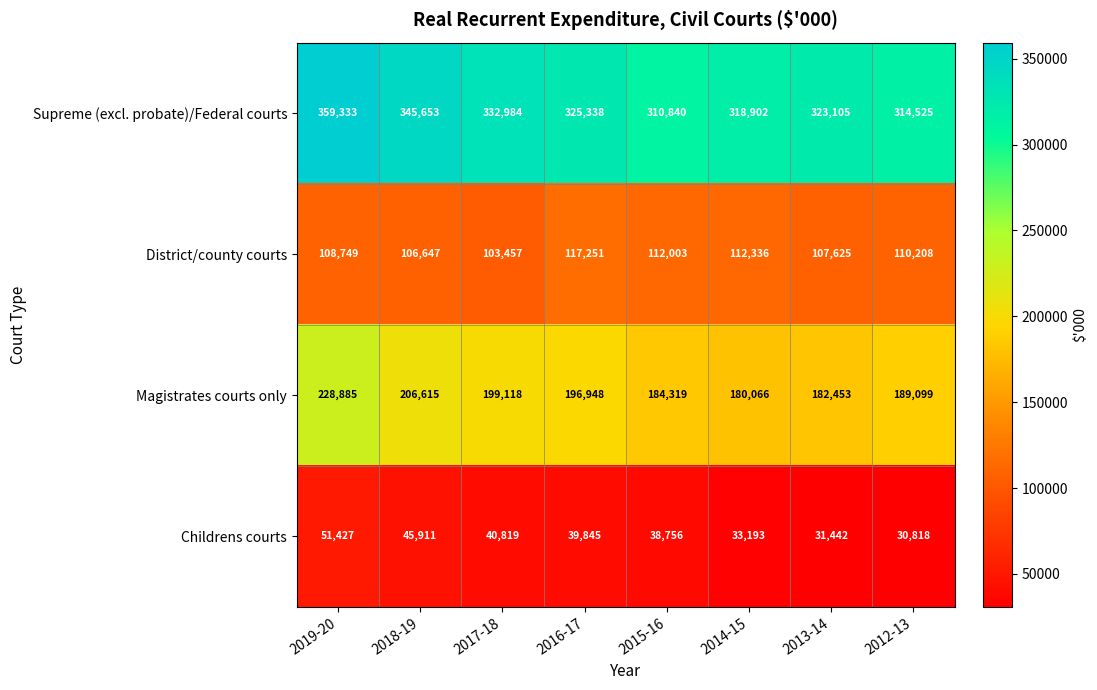

At how many categories does at least one series exceed 260685?

8